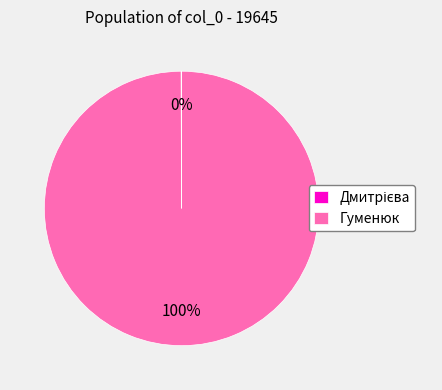

Which category has the biggest portion of the pie?

Гуменюк